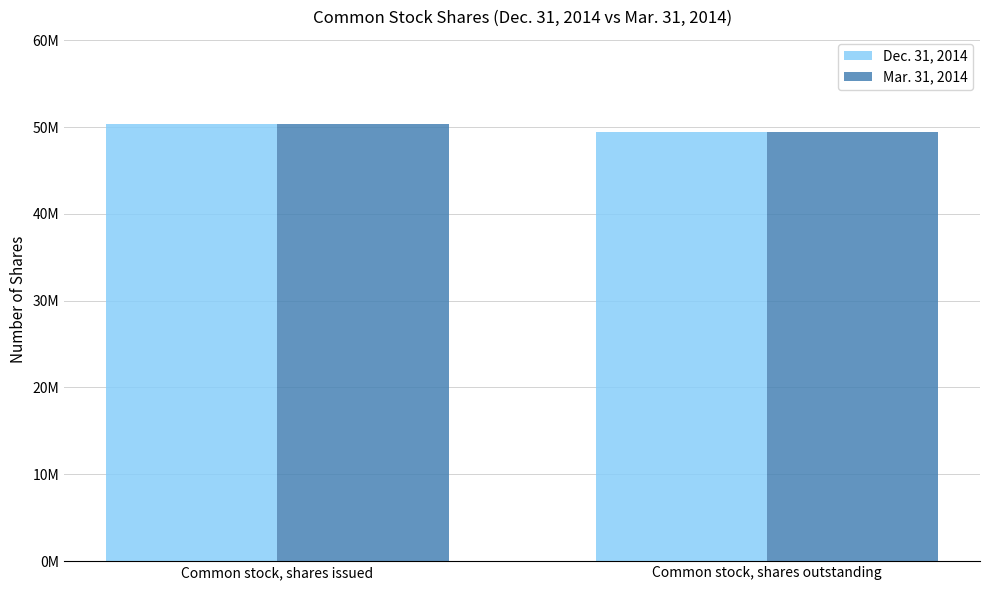

What are all the series names shown in the legend?

Dec. 31, 2014, Mar. 31, 2014